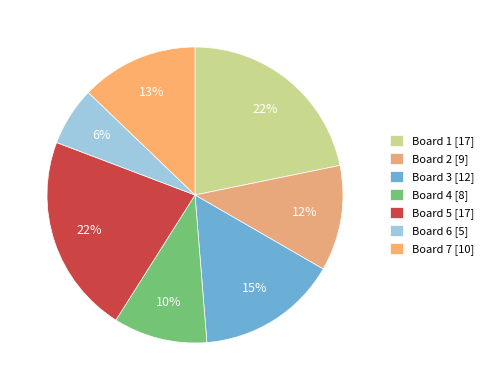

To the nearest percent, what portion does Board 1 represent?

22%